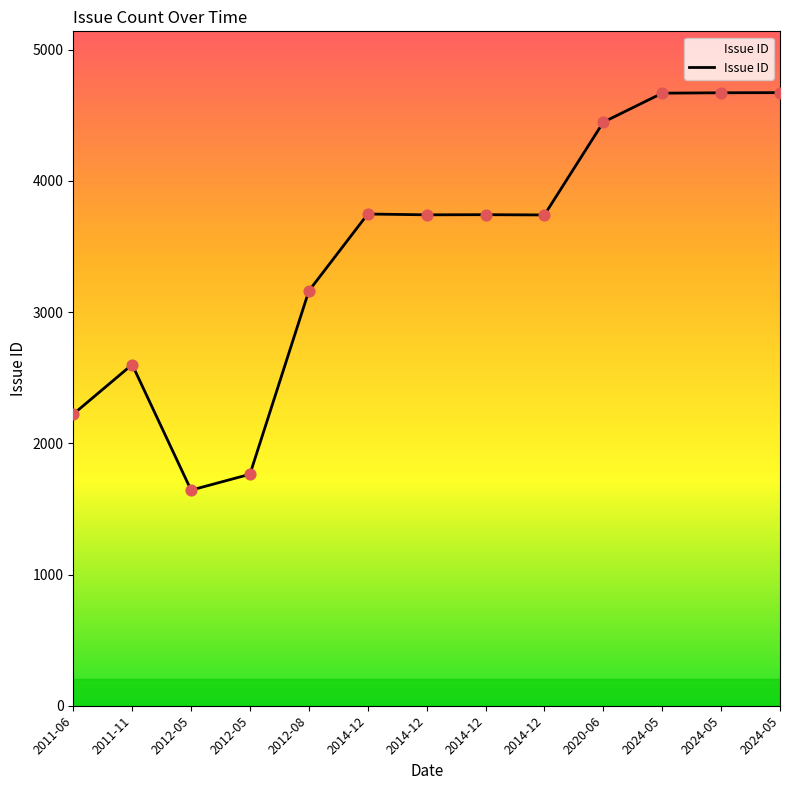

What is the change in value from 2011-06 to 2014-12?

+1520